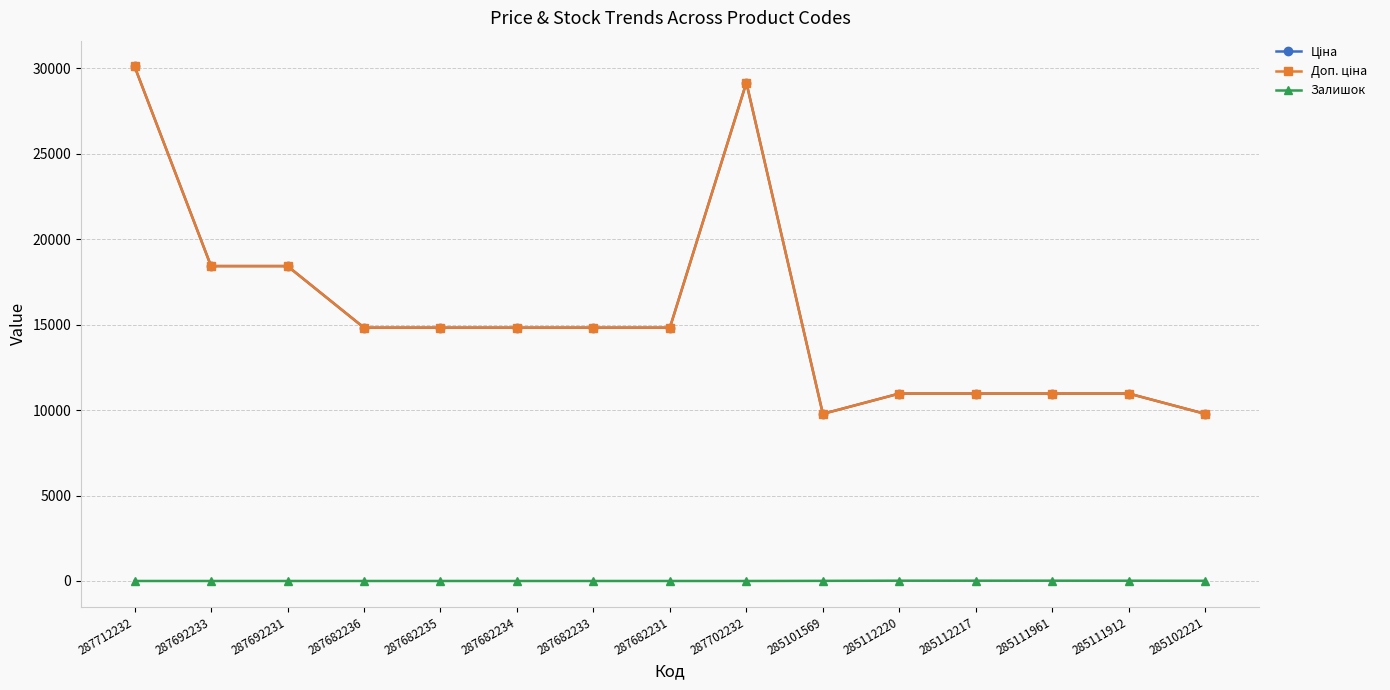

List the series in order of their peak value, lowest first.

Залишок, Ціна, Доп. ціна